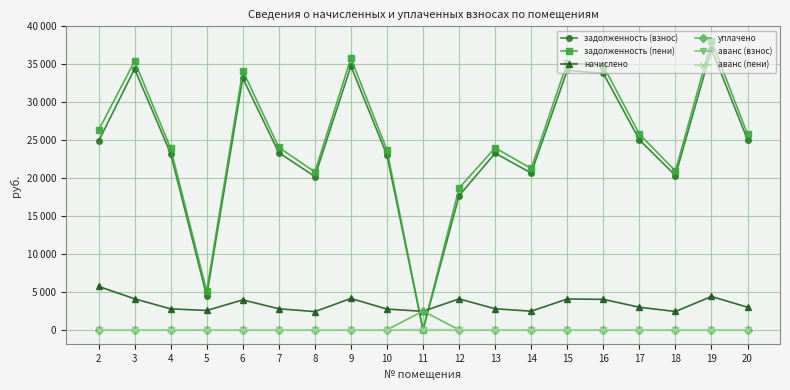

True or false: уплачено and задолженность (взнос) intersect in this chart.

True